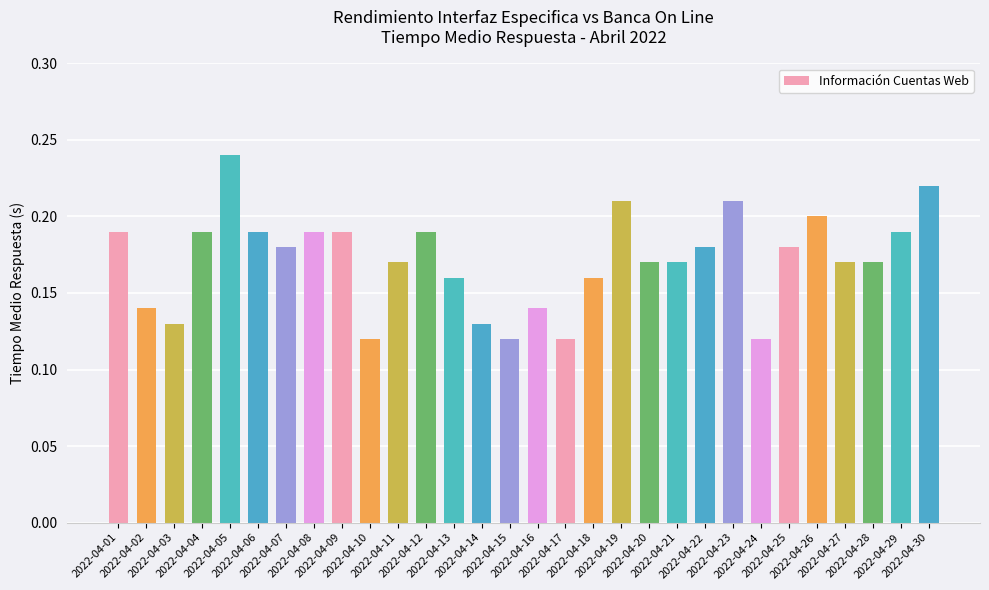

How many bars are there in total?

30